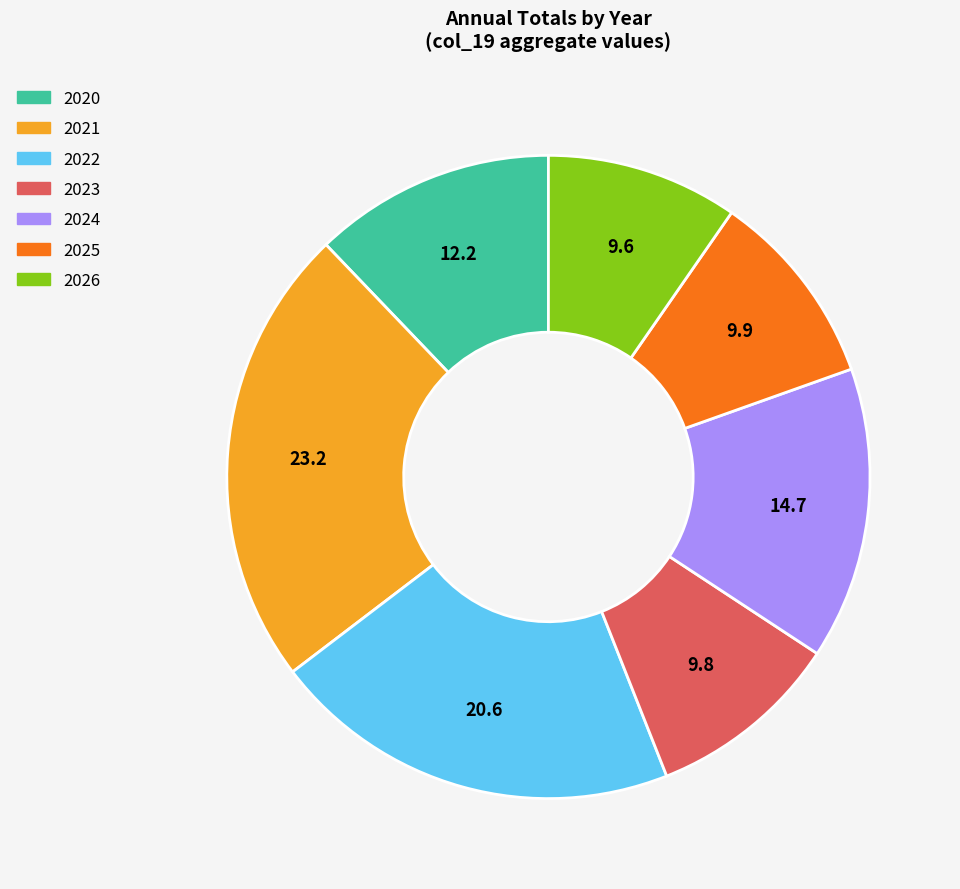

Is the sum of 2025 and 2024 greater than half?

No